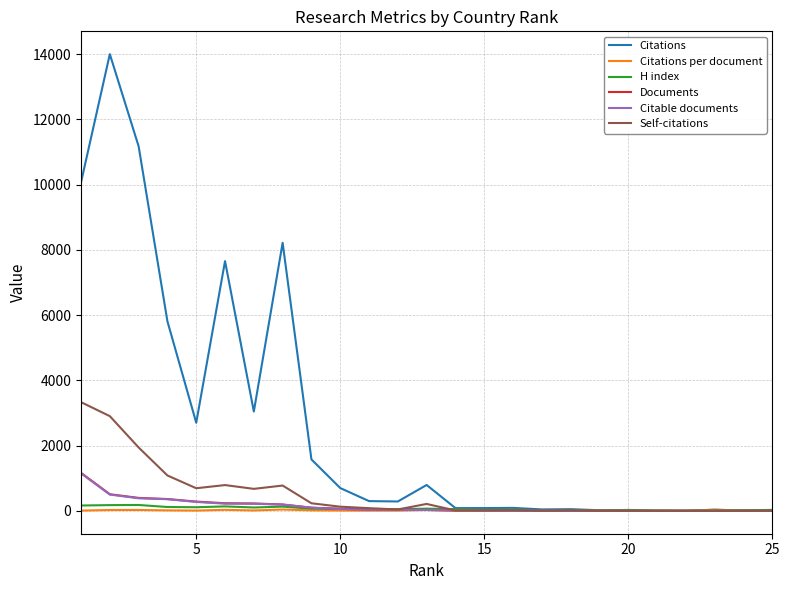

Which series has the largest range (max minus min)?

Citations